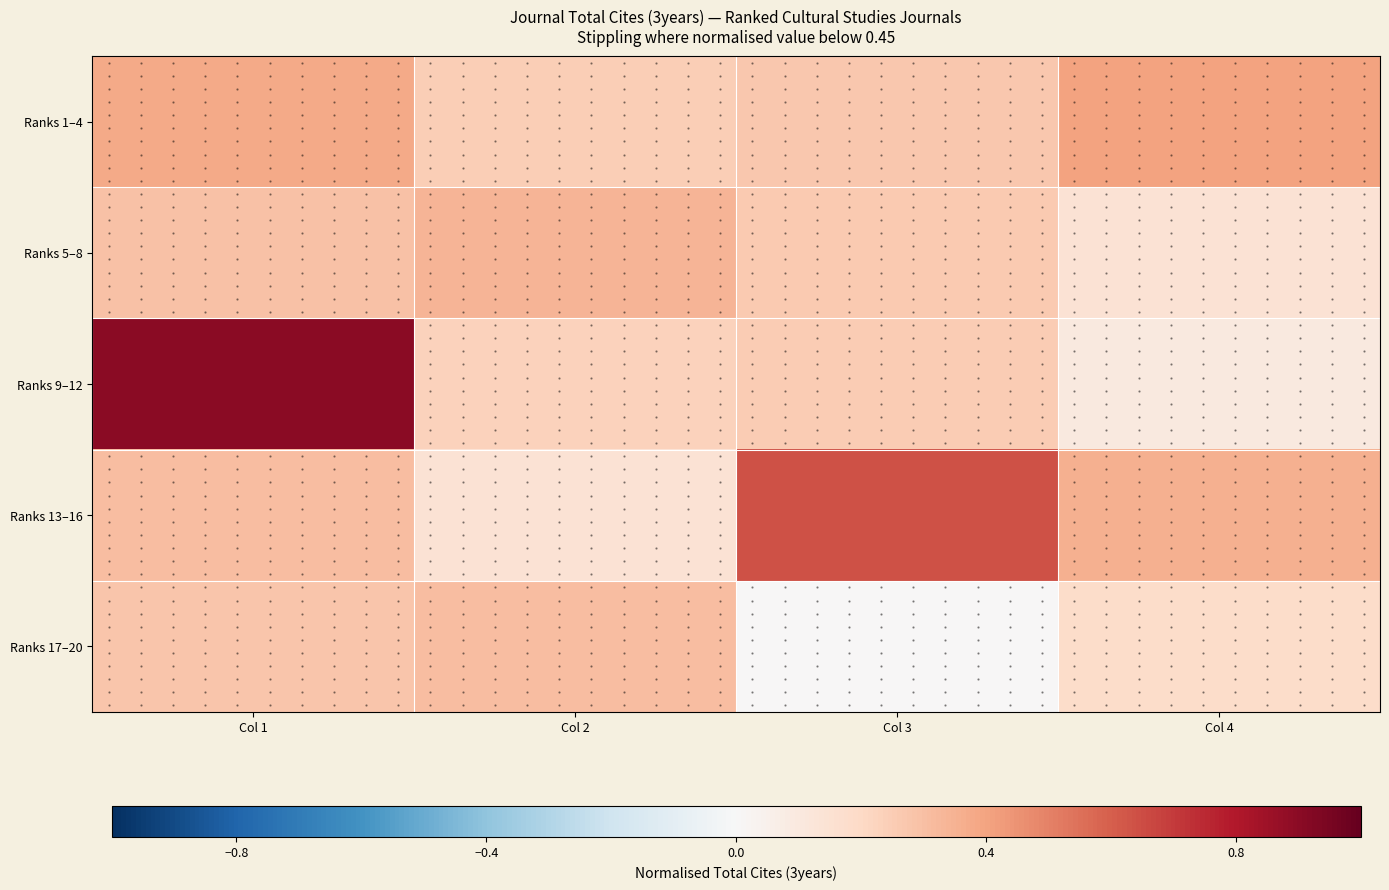

What is the difference between the second highest and minimum values in the Ranks 9–12 series?

0.2